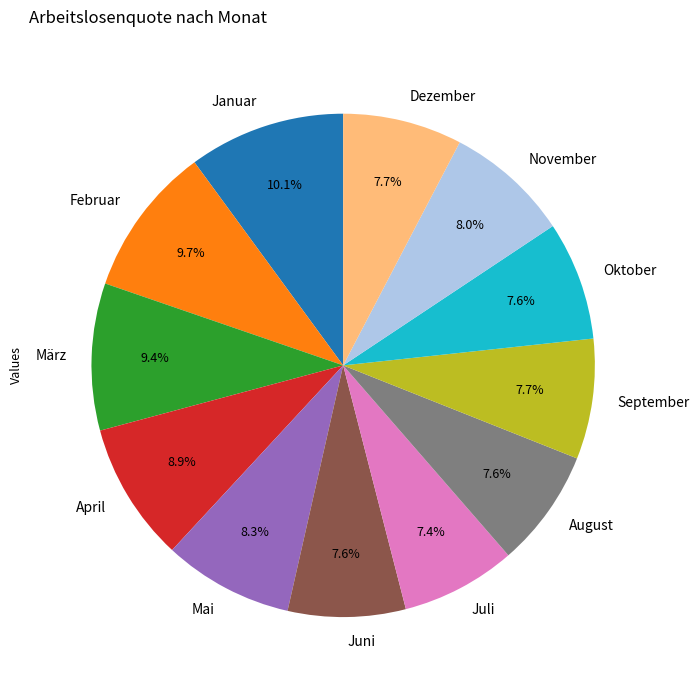

Count the number of slices in the pie.

12